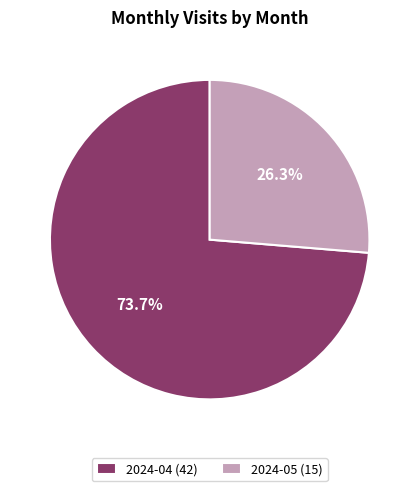

Which has a higher value, 2024-05 (15) or 2024-04 (42)?

2024-04 (42)